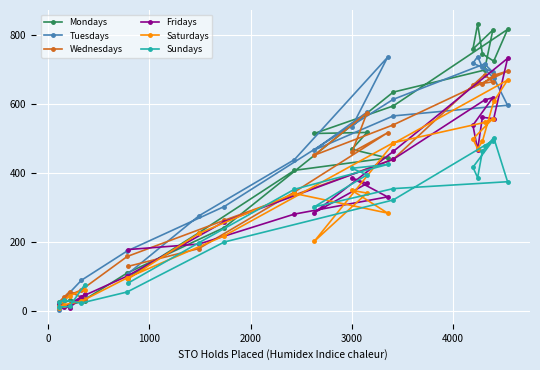

What is the value of the Tuesdays point at the 5th from the left?

88